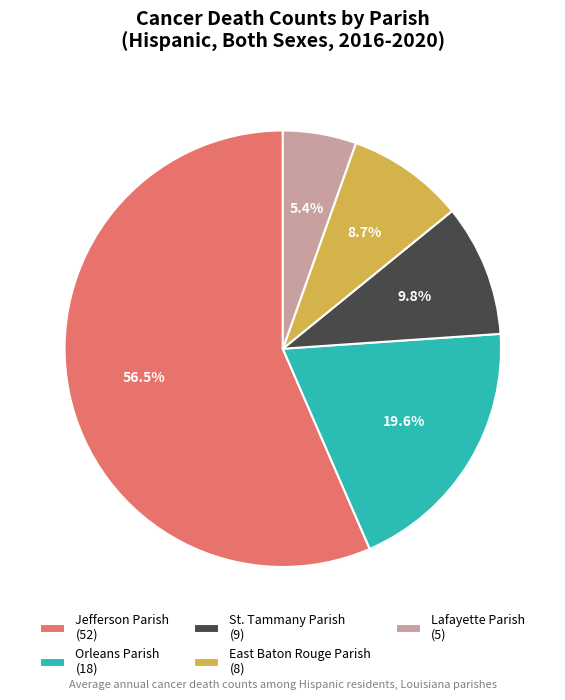

Which has a higher value, Orleans Parish or East Baton Rouge Parish?

Orleans Parish